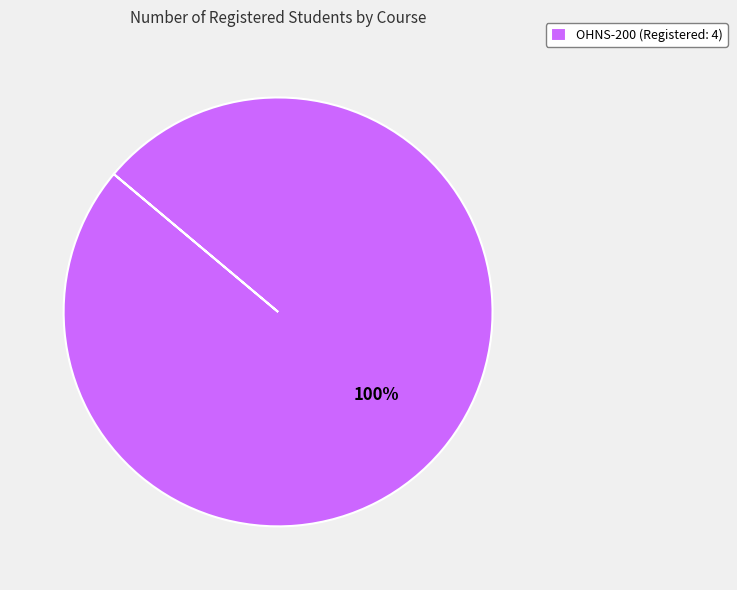

Is it true that OHNS-200 (Registered: 4) is 100% of the pie?

True